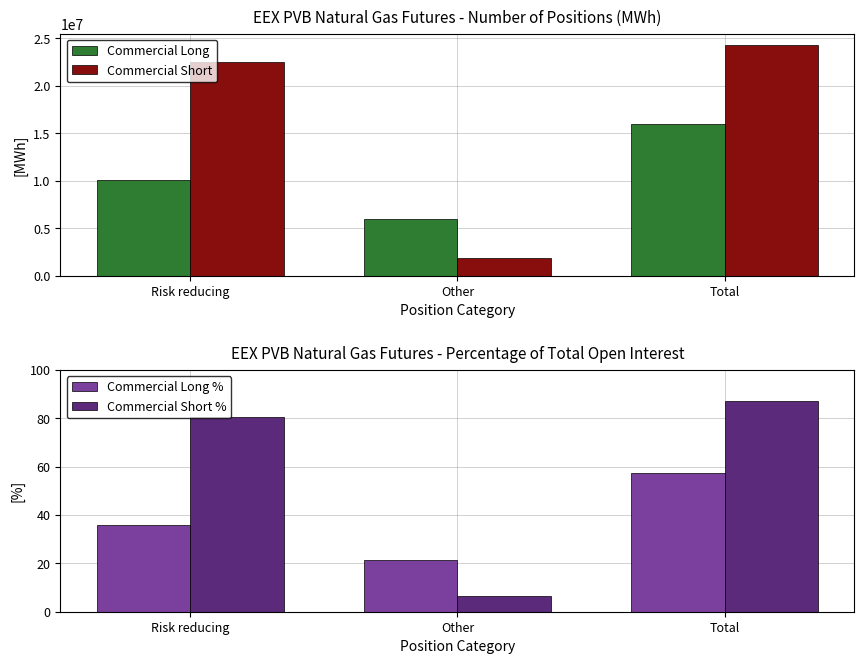

Which series has the largest range (max minus min)?

Commercial Short